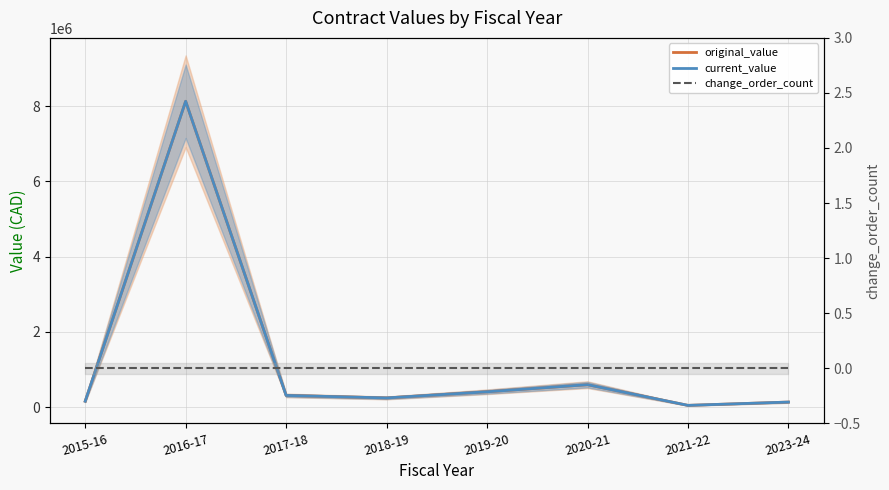

What are all the series names shown in the legend?

original_value, current_value, change_order_count